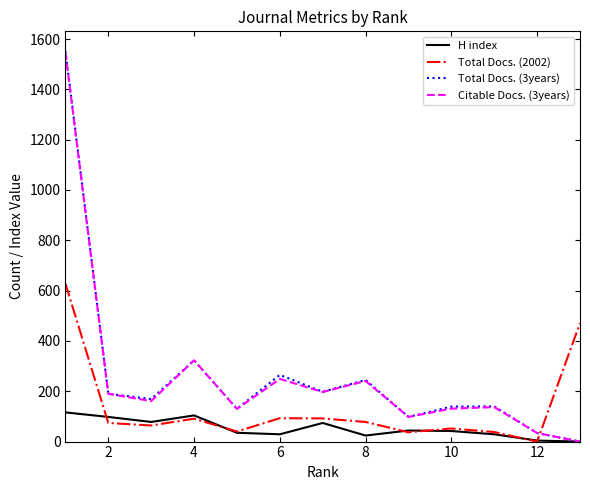

Which series has the largest range (max minus min)?

Total Docs. (3years)